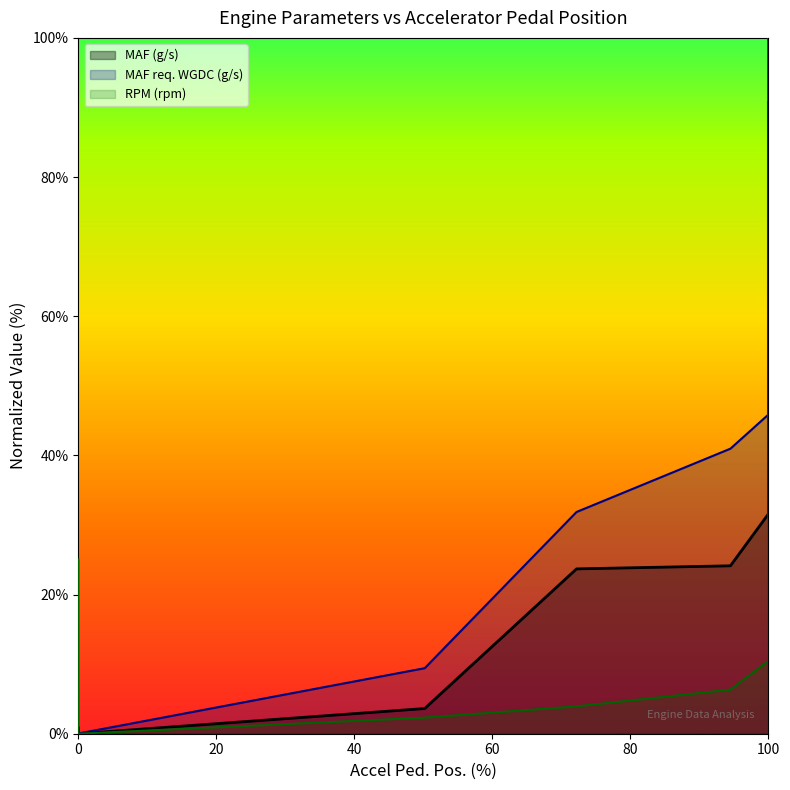

Where does the MAF req. WGDC (g/s) series first go above 45?

100